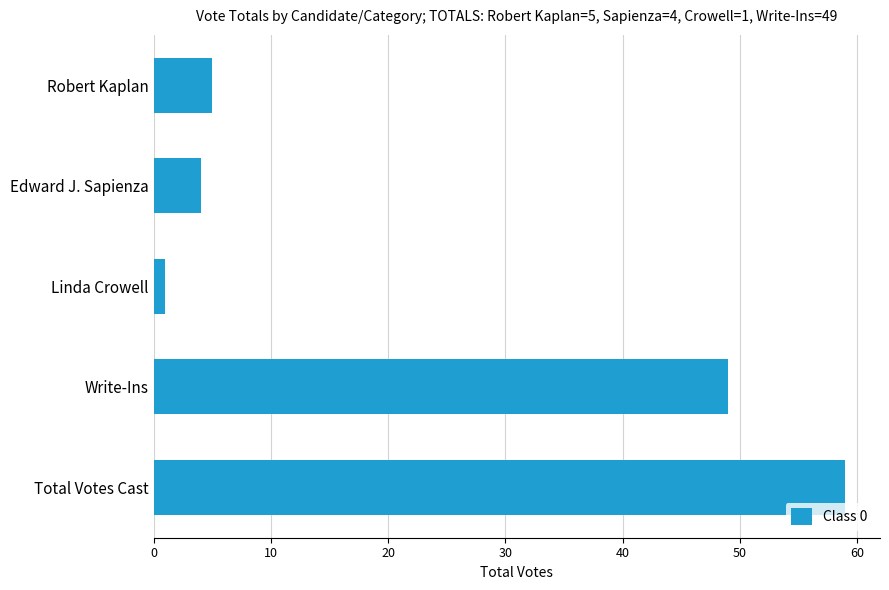

List the labels in order of value, largest first.

Total Votes Cast, Write-Ins, Robert Kaplan, Edward J. Sapienza, Linda Crowell